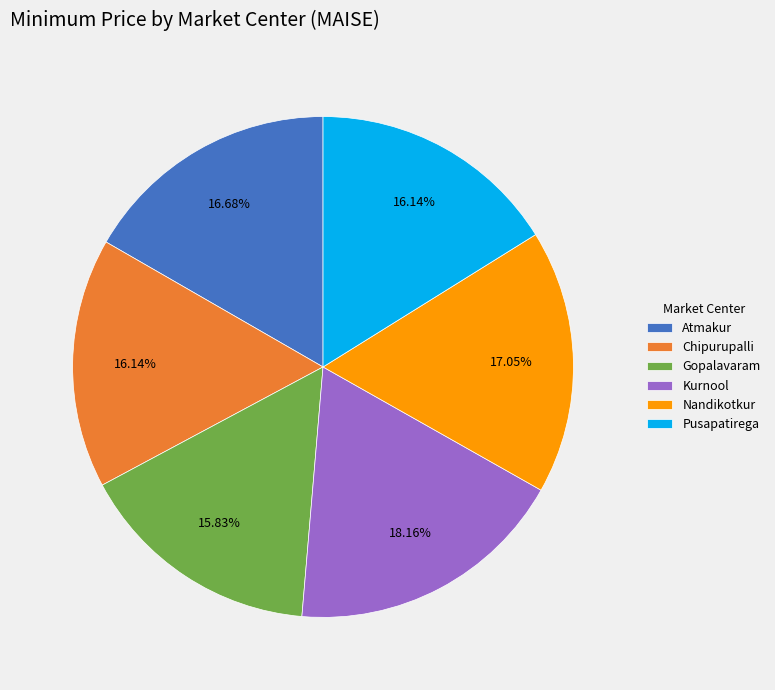

To the nearest percent, what percentage of the pie is Nandikotkur?

17%